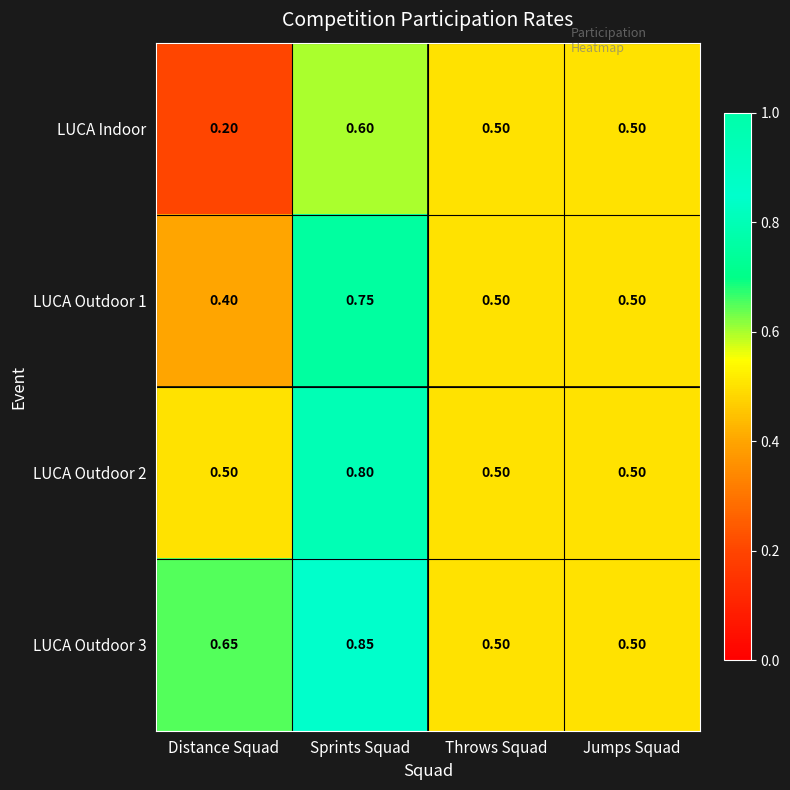

At which label is LUCA Indoor closest to 0?

Distance Squad